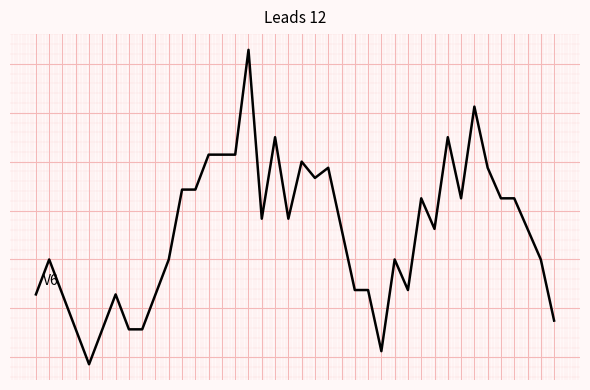

Does the chart display data point markers on the line(s)?

No